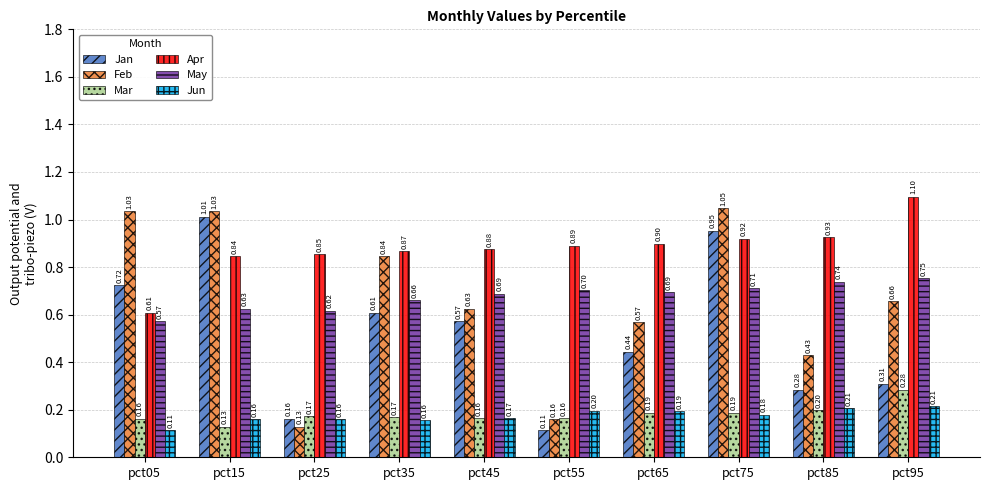

What are all the series names shown in the legend?

Jan, Feb, Mar, Apr, May, Jun